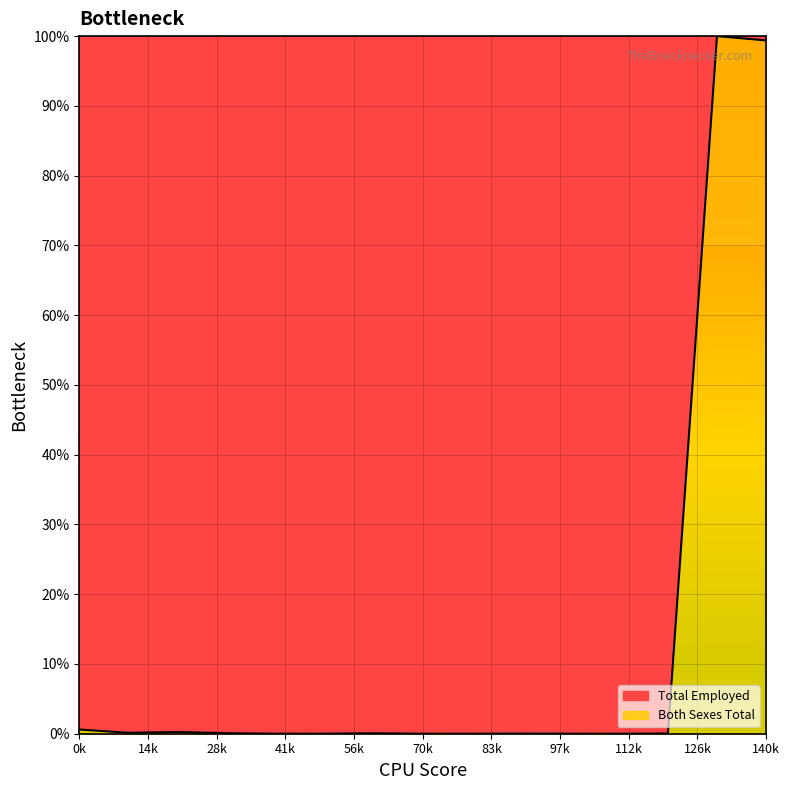

What is the maximum value shown in the chart?

100.0